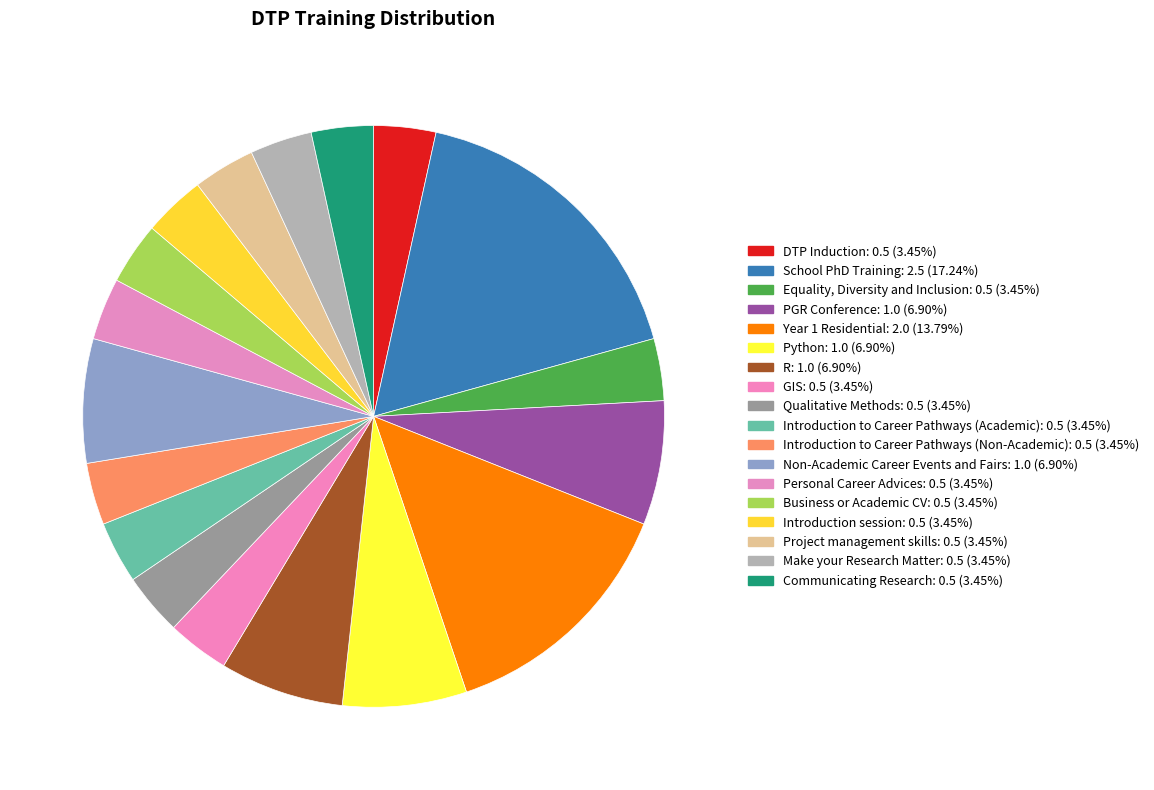

Does Non-Academic Career Events and Fairs account for over 50% of the chart?

No